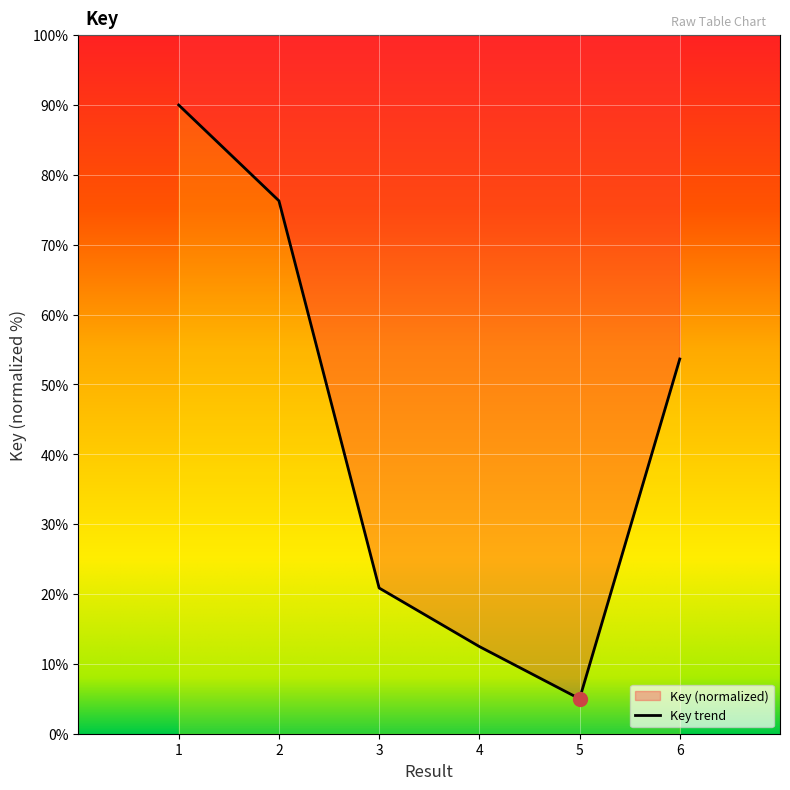

Count the number of values greater than 53.

3